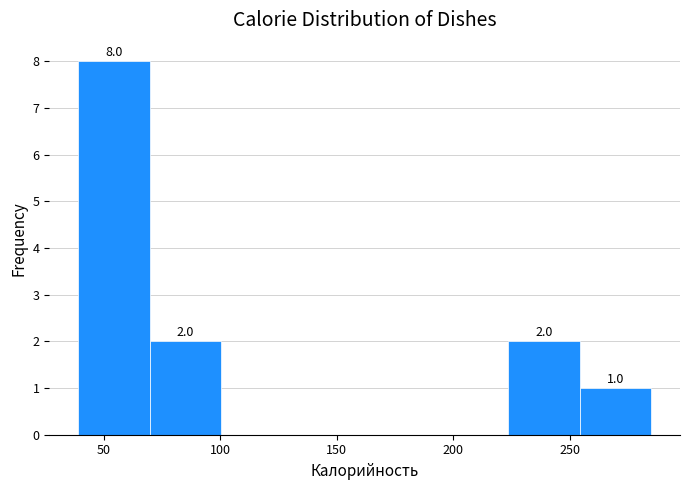

Which range on the x-axis has the tallest bar?

40 to 70